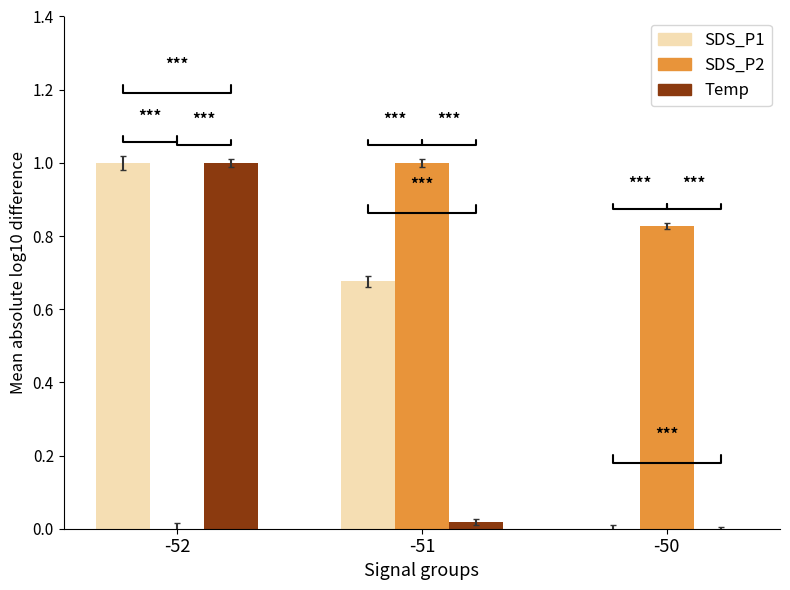

Which series has the largest total across all categories?

SDS_P2